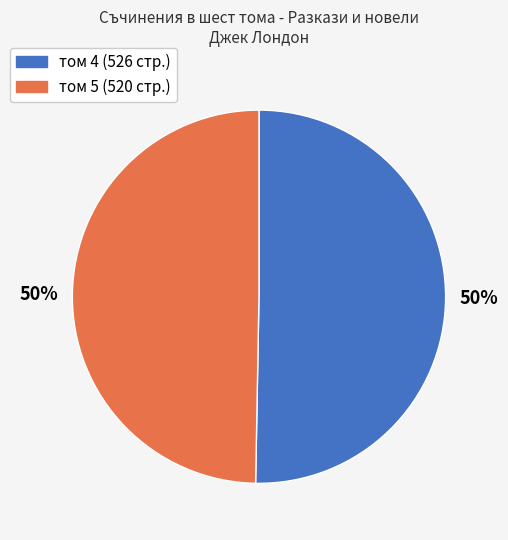

What is the ratio of the value at том 4 (526 стр.) to the value at том 5 (520 стр.)?

1.0